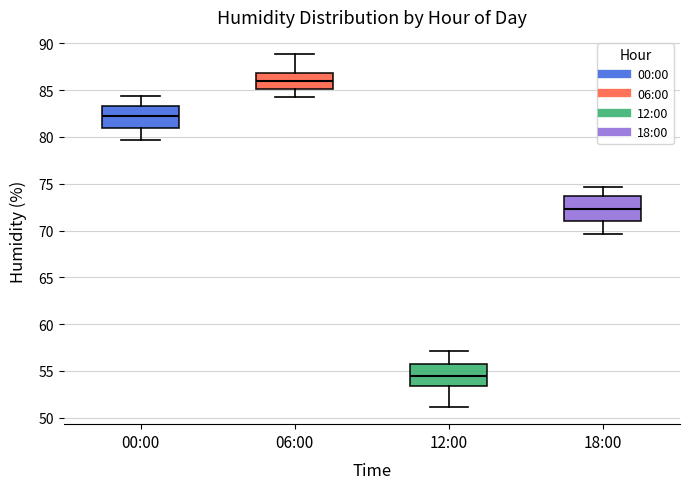

Which box has the lowest median line?

12:00